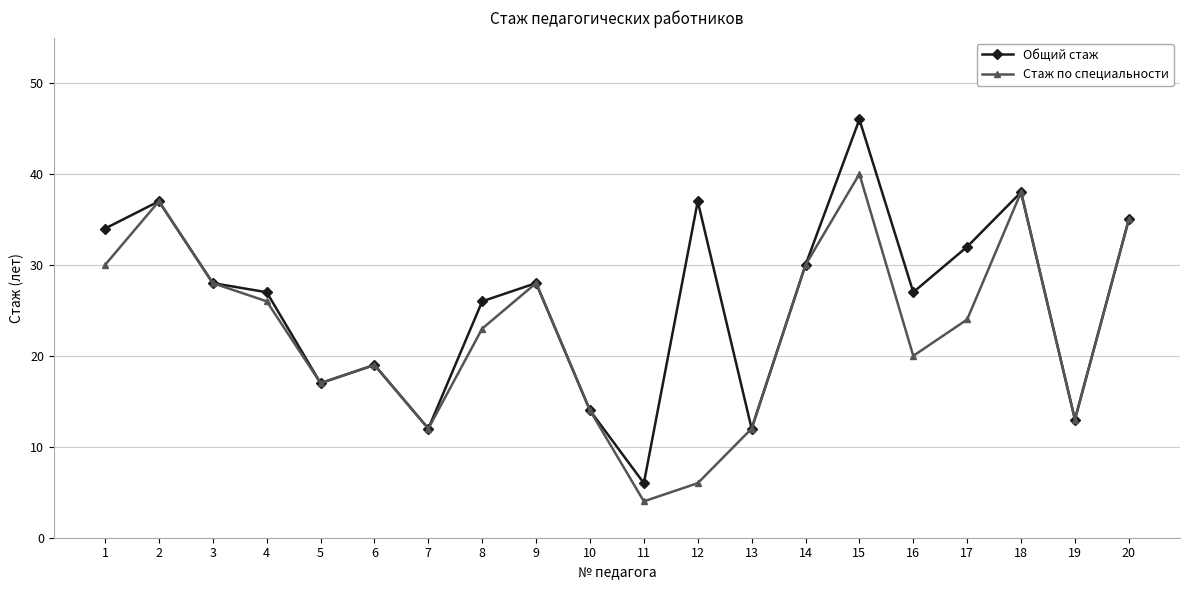

How many interior local peaks does the Стаж по специальности series have?

5